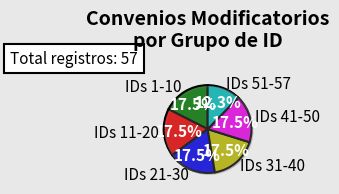

How many segments does this pie chart have?

2